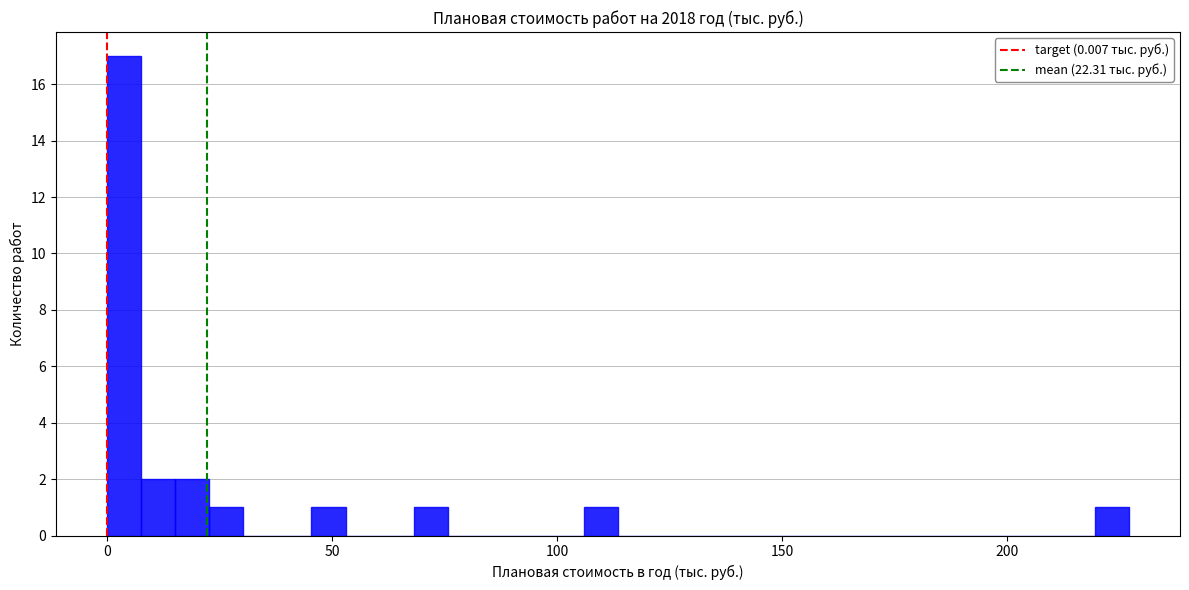

Around what value on the x-axis is the tallest bar? Give the approximate position of its centre, as read against the axis.

5